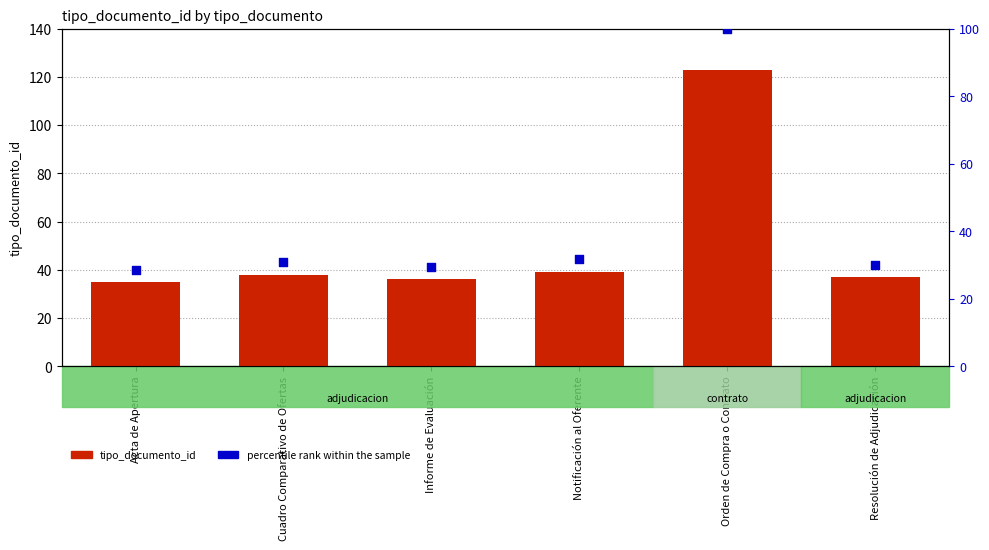

What are all the series names shown in the legend?

tipo_documento_id, percentile rank within the sample